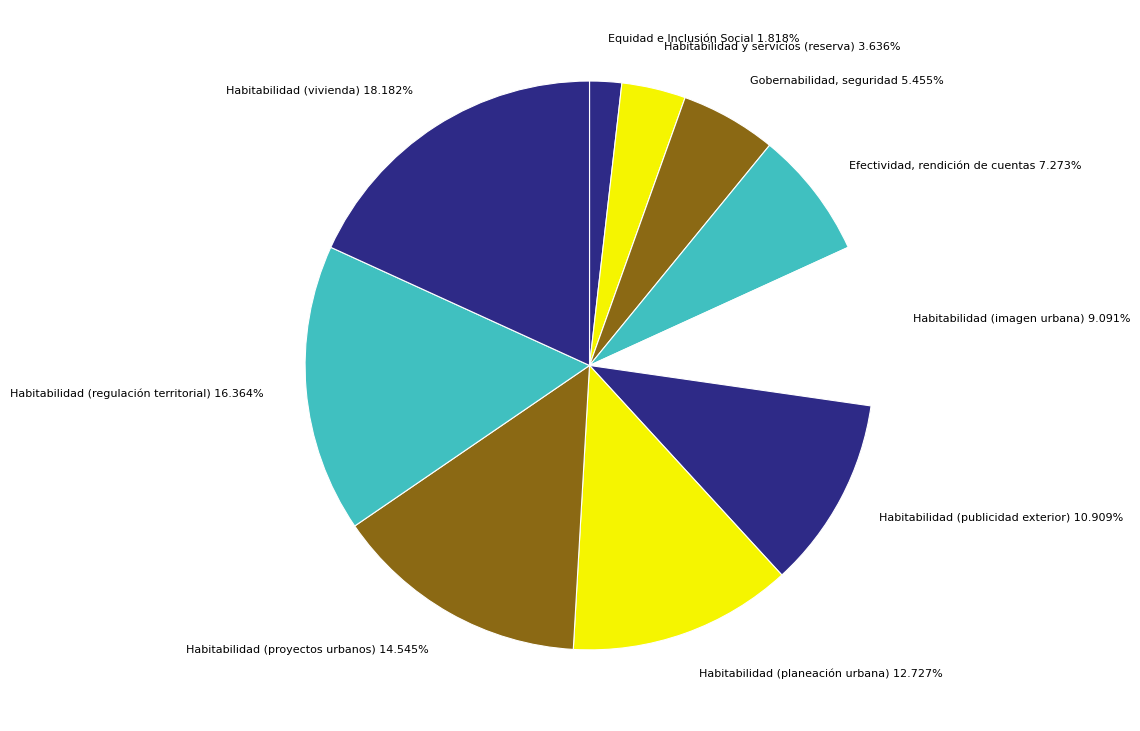

To the nearest percent, what is the combined percentage of Habitabilidad (publicidad exterior) and Habitabilidad (planeación urbana)?

24%